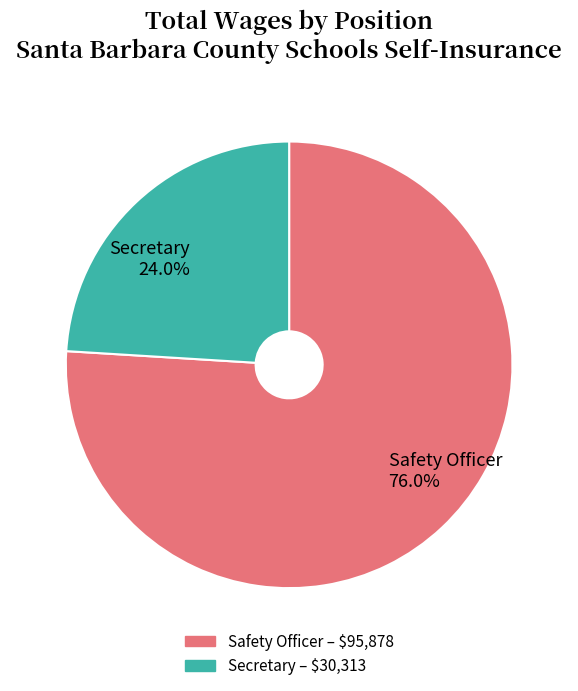

Between Secretary and Safety Officer, which is larger?

Safety Officer